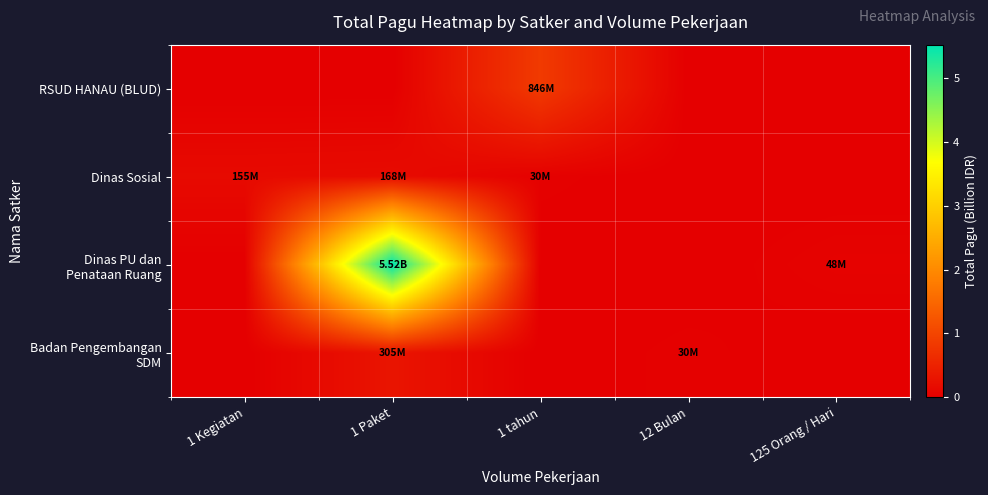

How many distinct data groups are displayed?

4